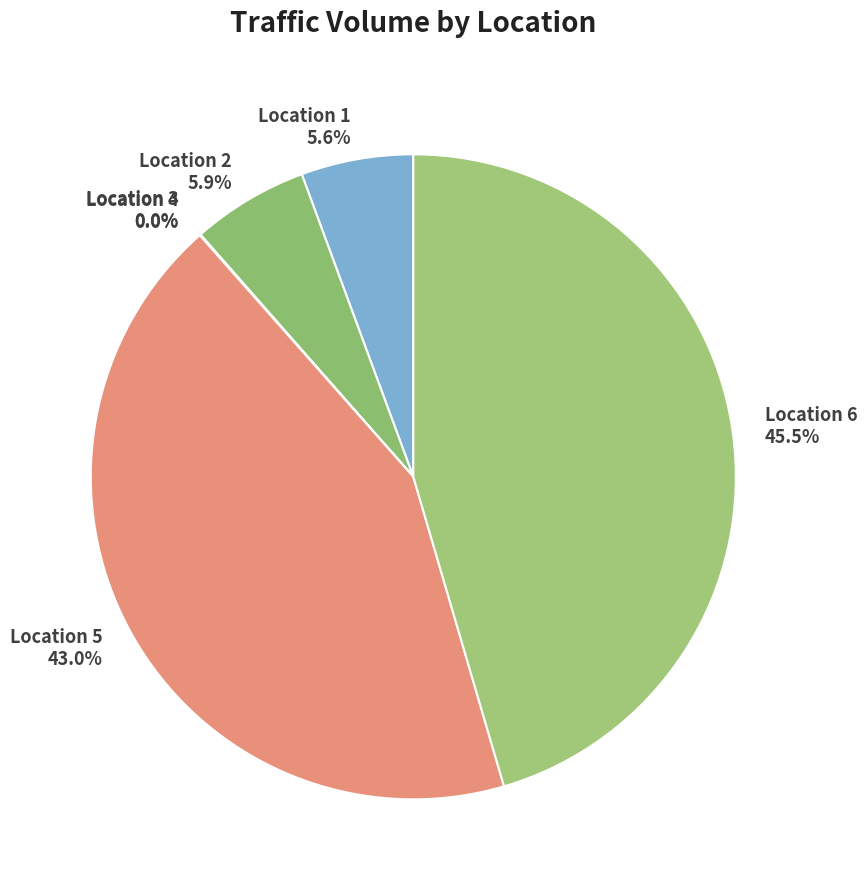

How much of the chart is everything except Location 5?

57.0%